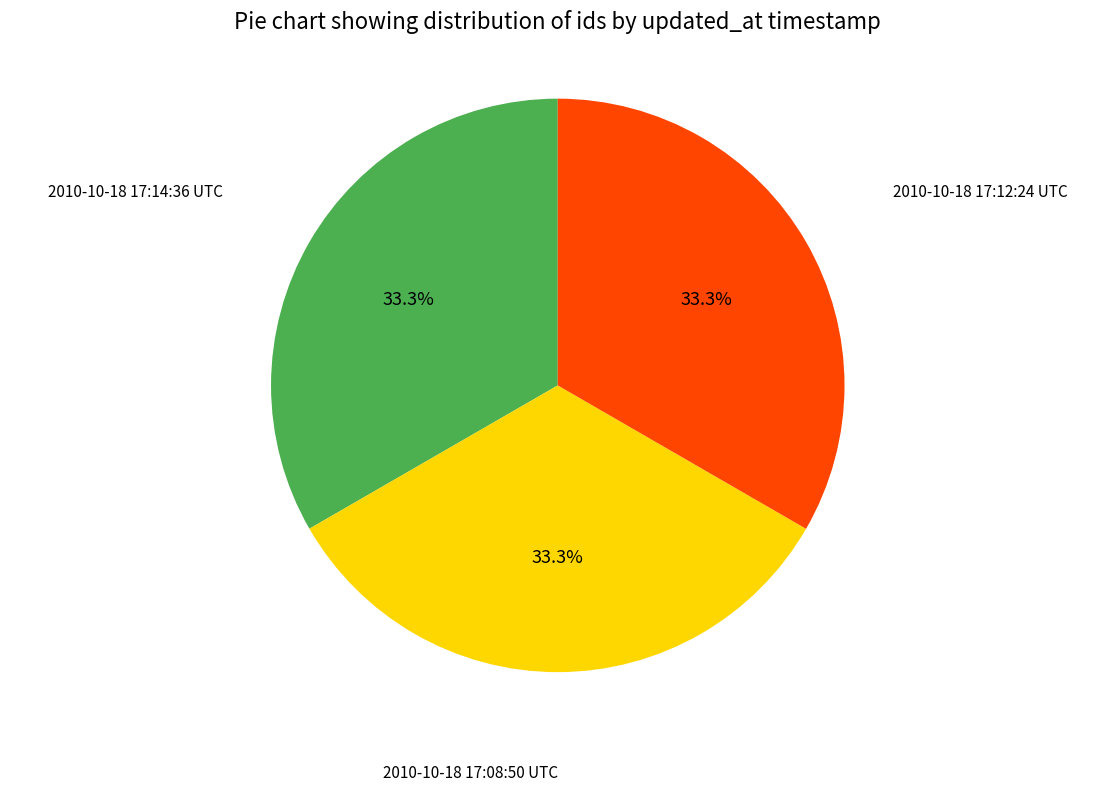

Is there any slice that represents more than half of the pie?

No